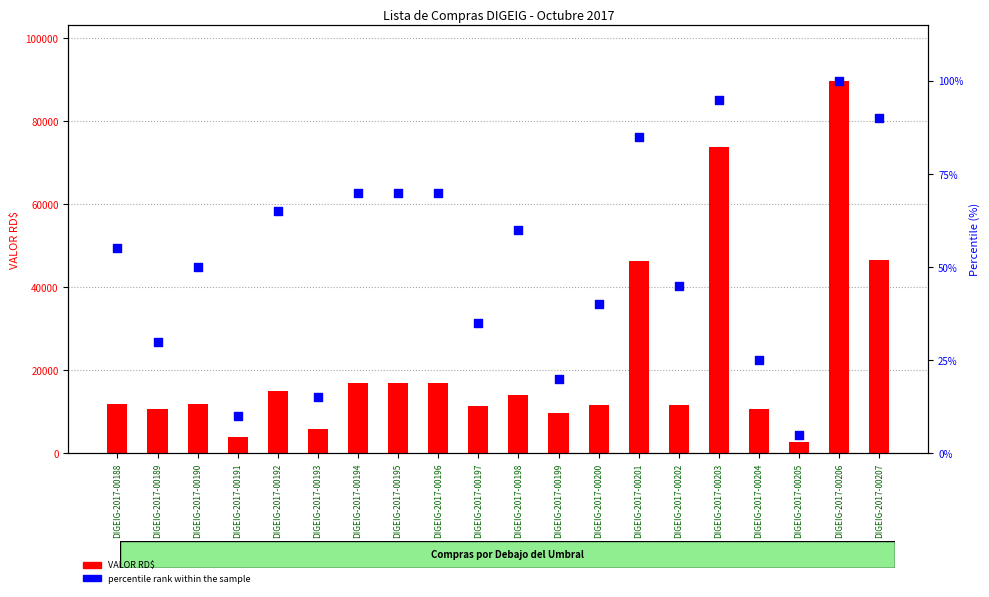

What is the total value across all series at DIGEIG-2017-00198?

14220.0